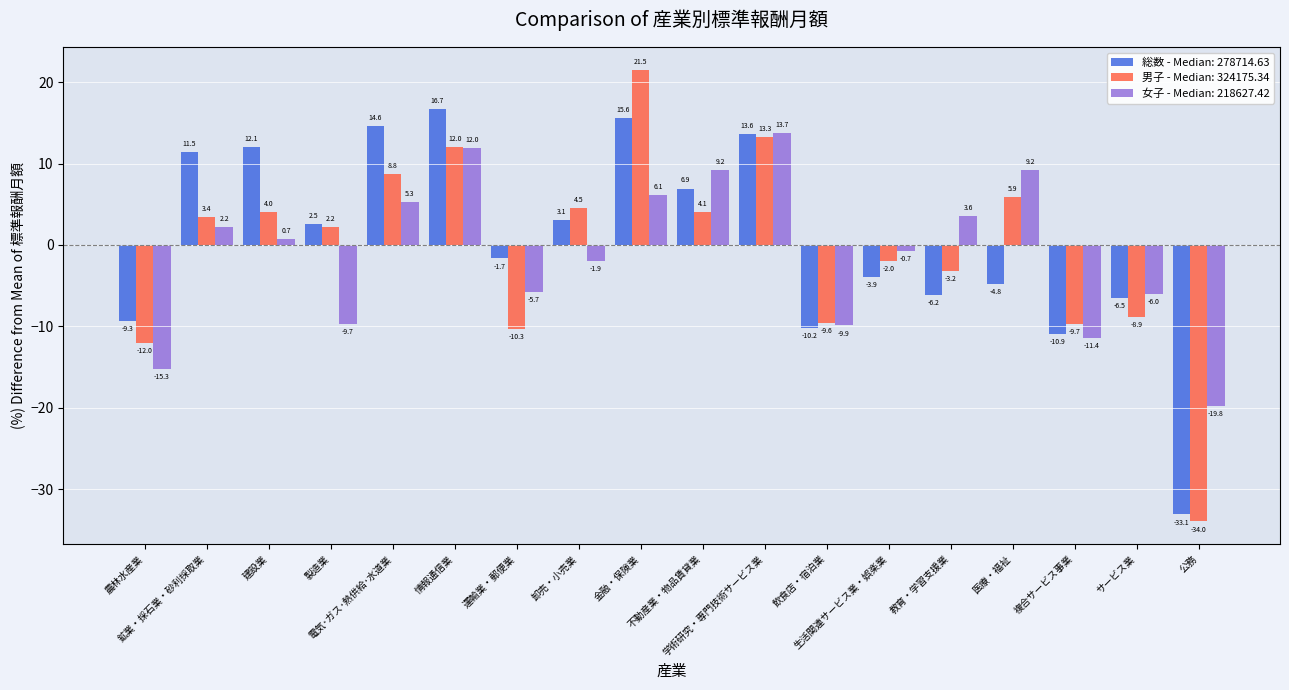

Rank the series by their maximum value, from lowest to highest.

女子 - Median: 218627.42, 総数 - Median: 278714.63, 男子 - Median: 324175.34